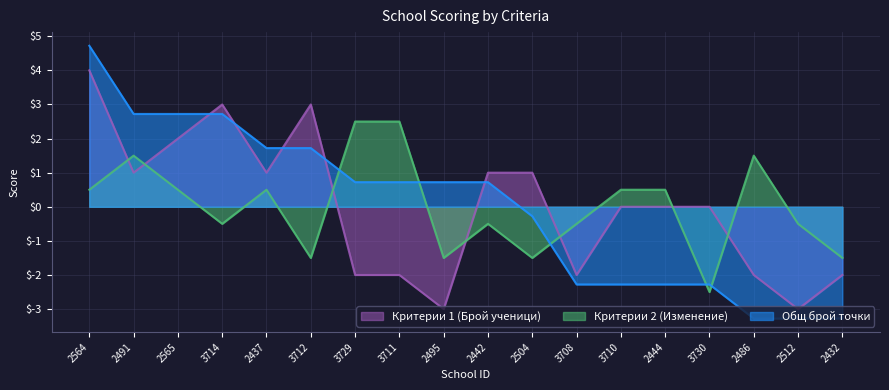

Which series has the widest spread of values?

Общ брой точки